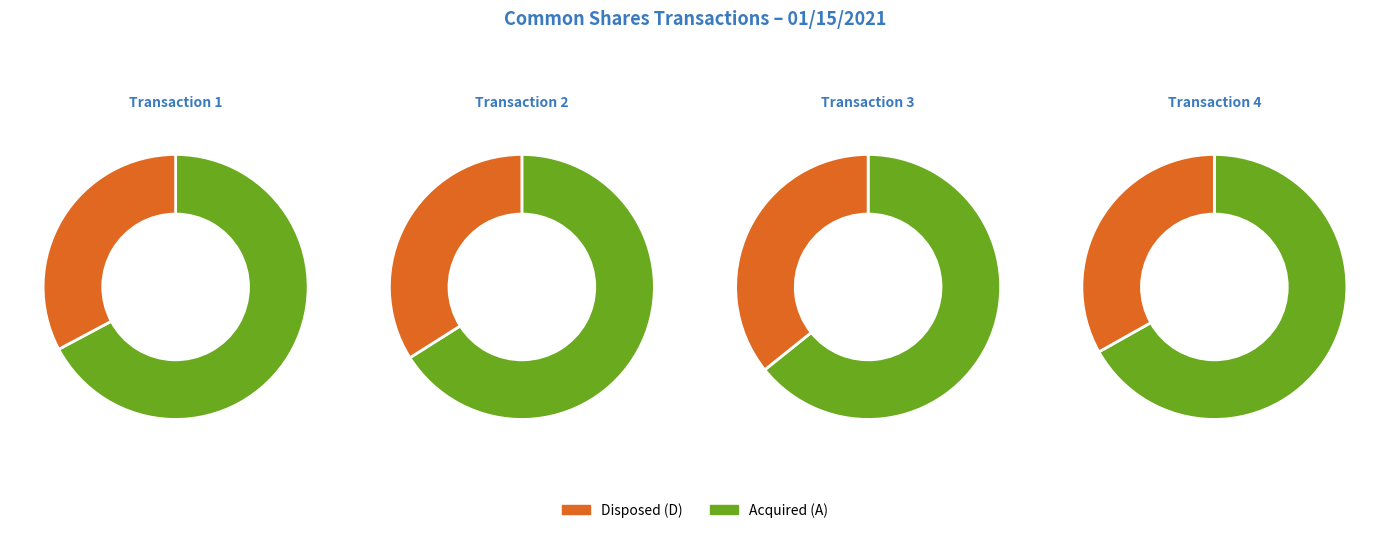

To the nearest percent, what is the difference between the largest and smallest slice percentages?

28%